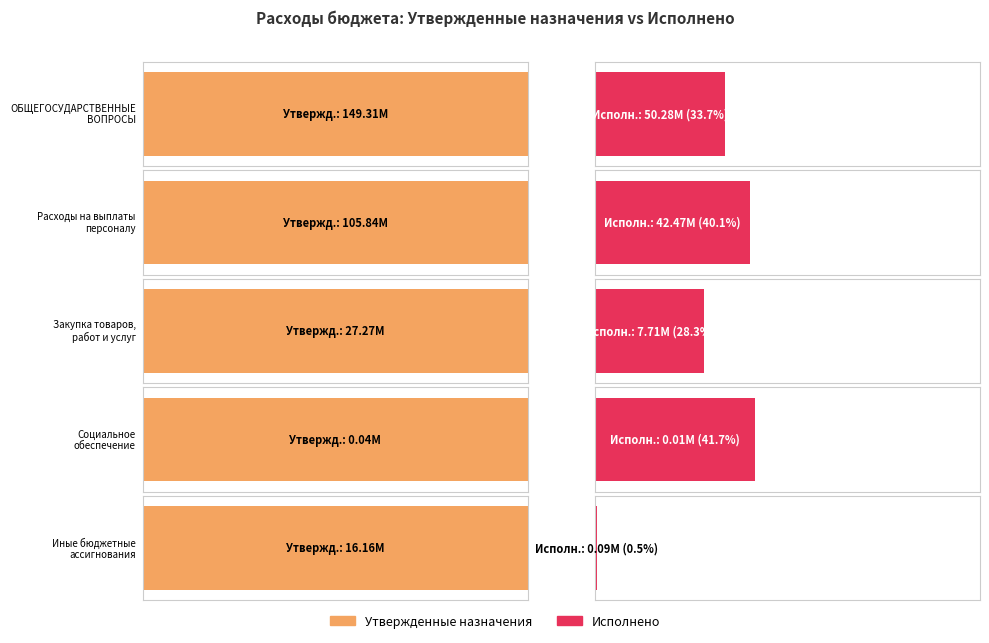

How many data points in Утвержденные назначения (бюджет субъекта) are above 27274561?

3